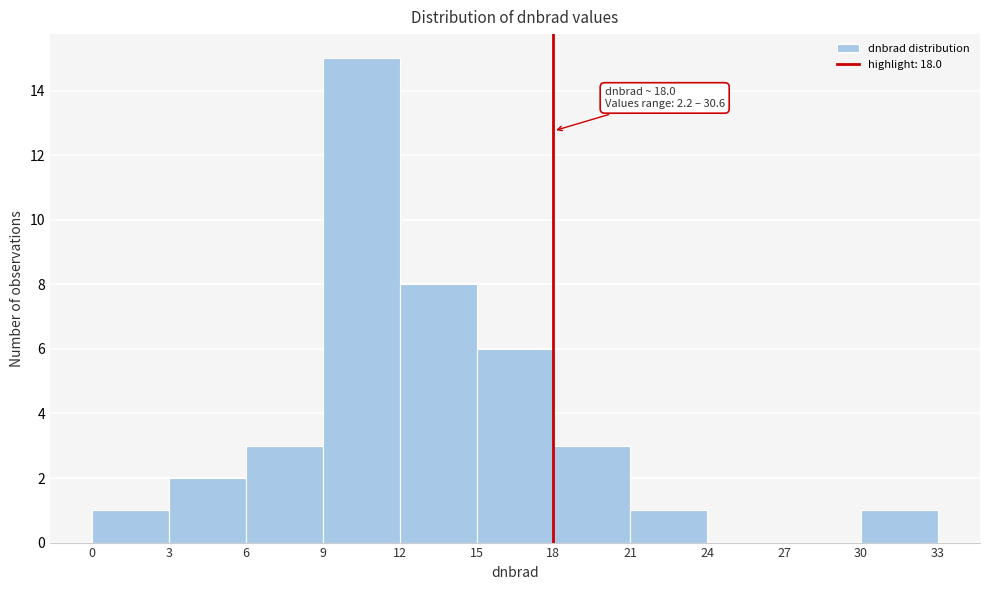

Over which range of the x-axis is the bar tallest?

9 to 12